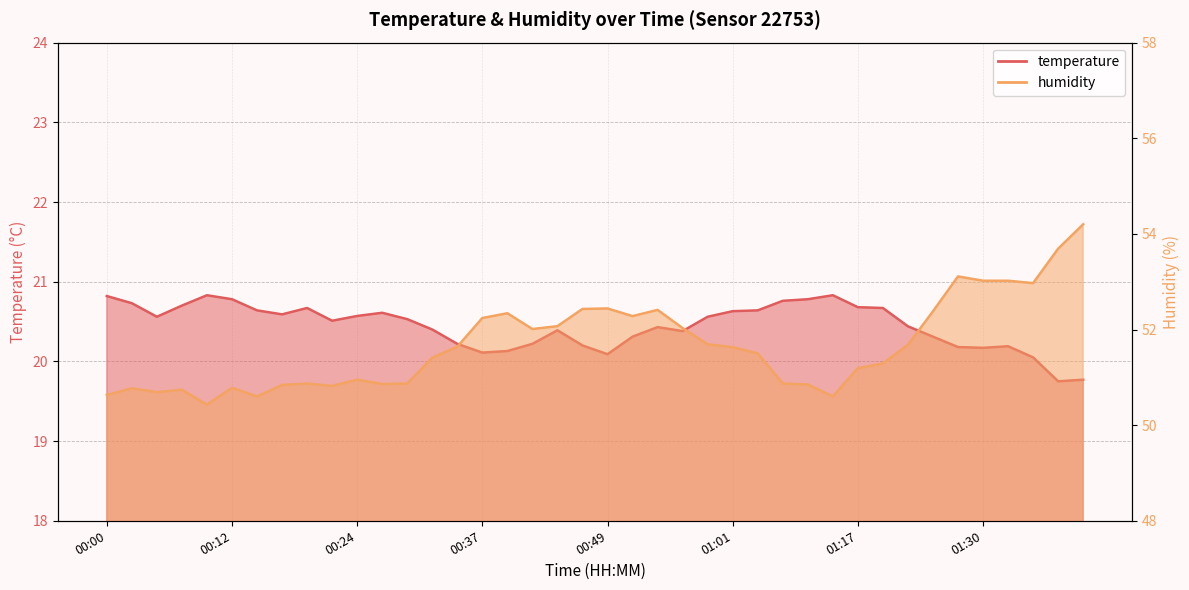

Rank the categories by temperature value from highest to lowest.

00:10, 01:12, 00:00, 00:12, 01:10, 01:06, 00:03, 00:07, 01:17, 00:20, 01:20, 00:15, 01:03, 01:01, 00:27, 00:17, 00:24, 00:05, 00:59, 00:29, 00:22, 01:22, 00:54, 00:32, 00:44, 00:56, 00:51, 01:25, 00:34, 00:41, 00:46, 01:32, 01:27, 01:30, 00:39, 00:37, 00:49, 01:35, 01:40, 01:38